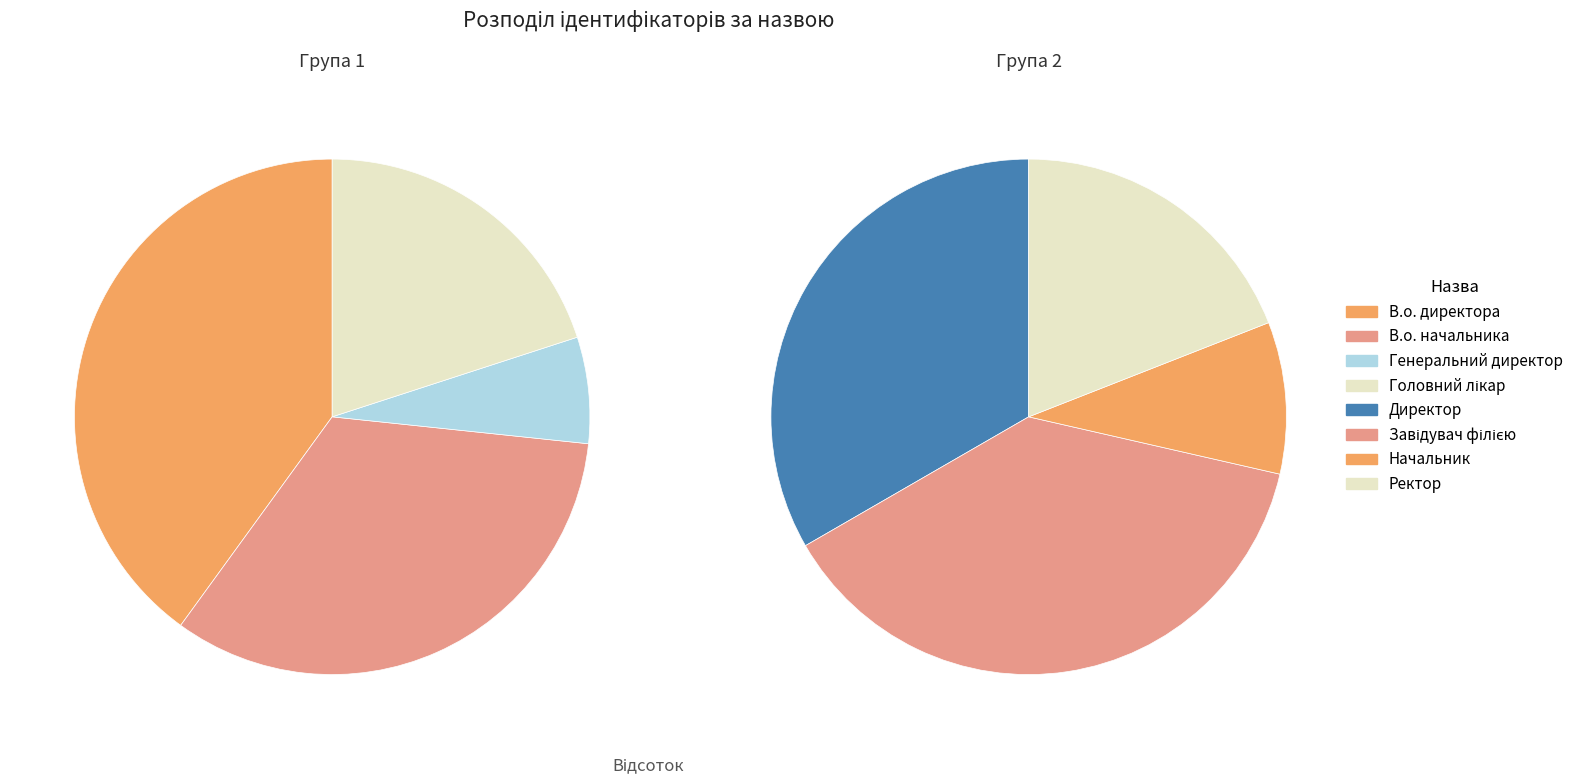

Is there a majority slice in this chart?

No